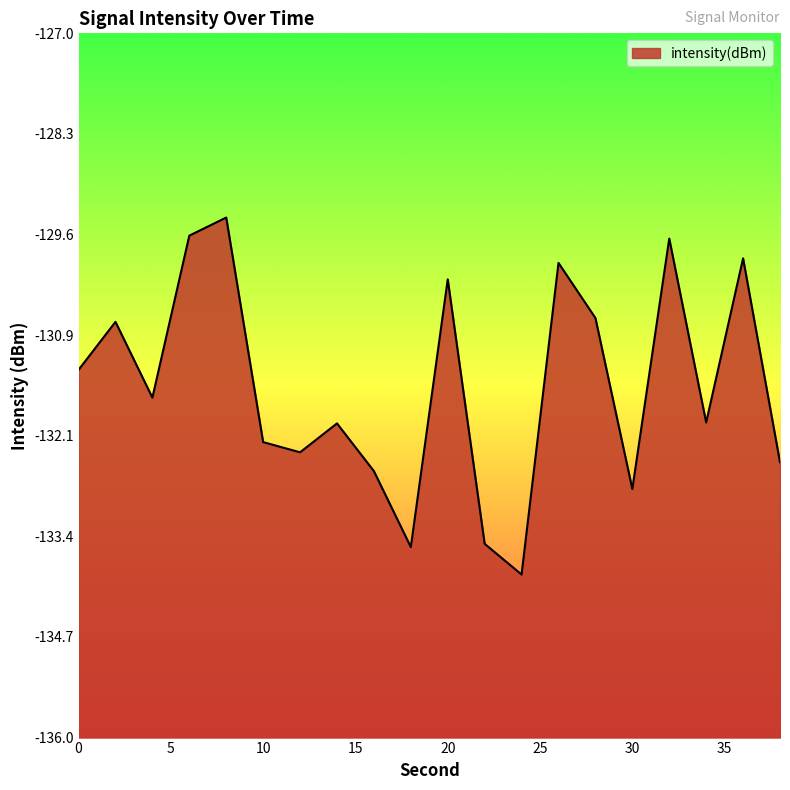

At which category does the data reach its first local peak?

2